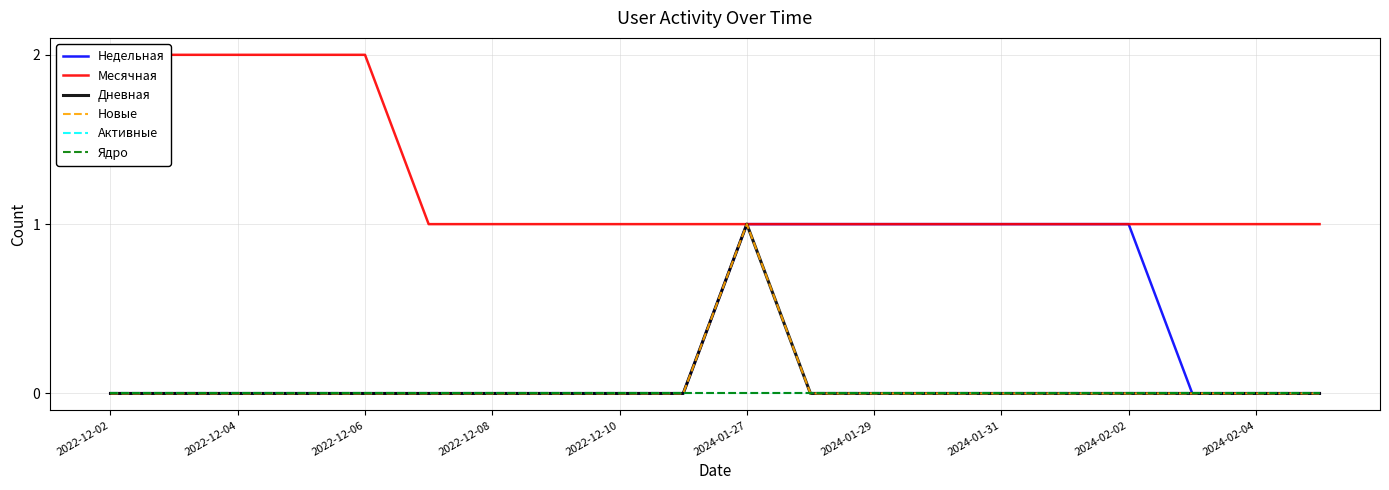

True or false: Месячная has a value of 1 at 2024-01-27.

True